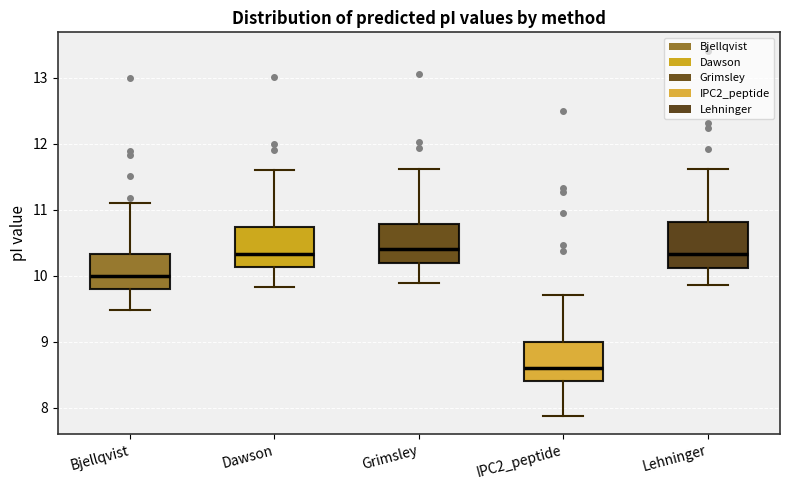

Where does the upper whisker of the box for Lehninger end on the y-axis? The values are not printed on the chart, so give them approximately, as read against the axis.

11.6